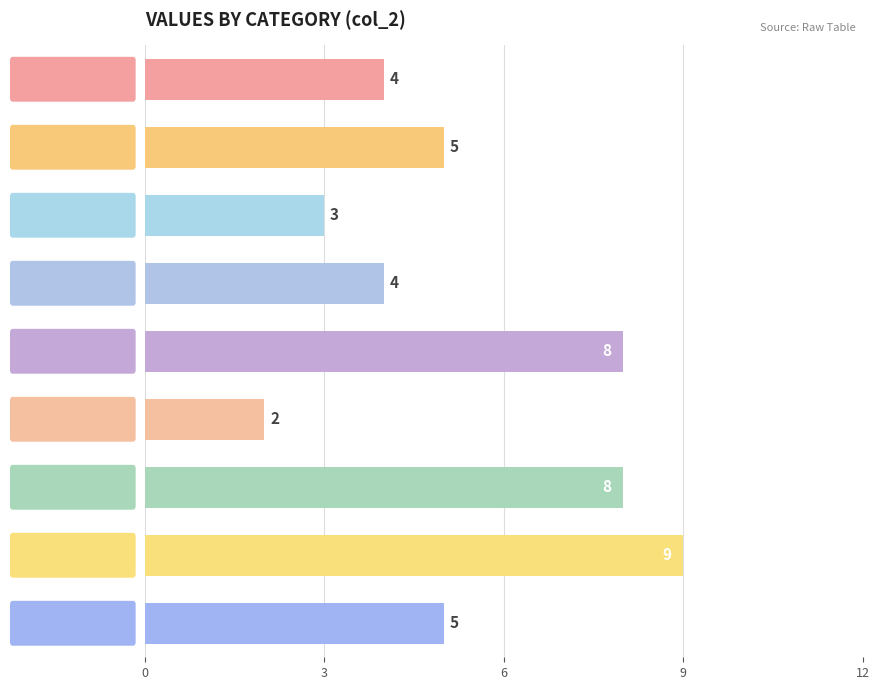

What is the difference between the second highest and second lowest values?

5